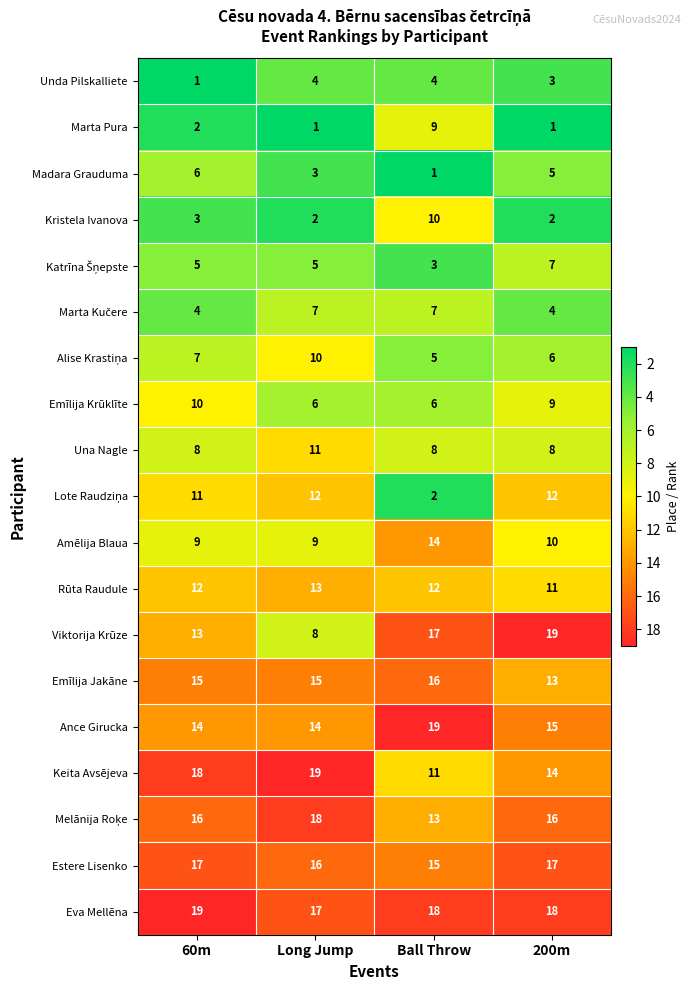

Which series has the widest spread of values?

Viktorija Krūze